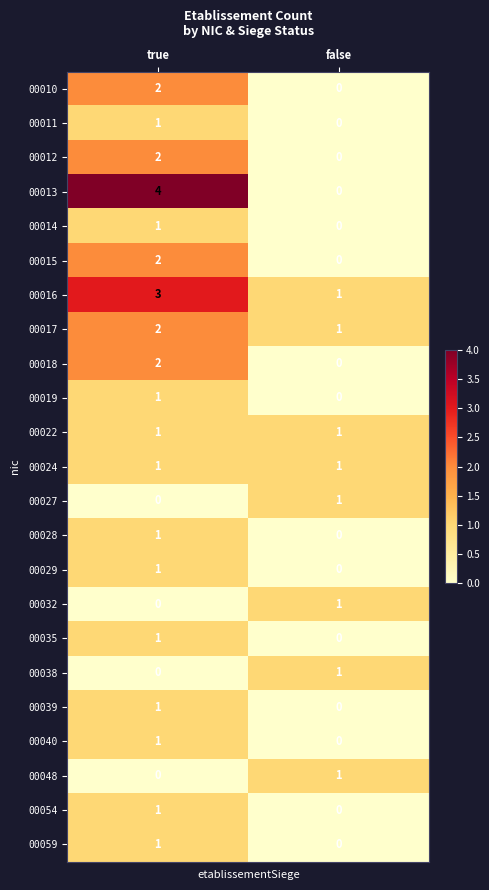

What is the spread (max minus min) of values at true?

4